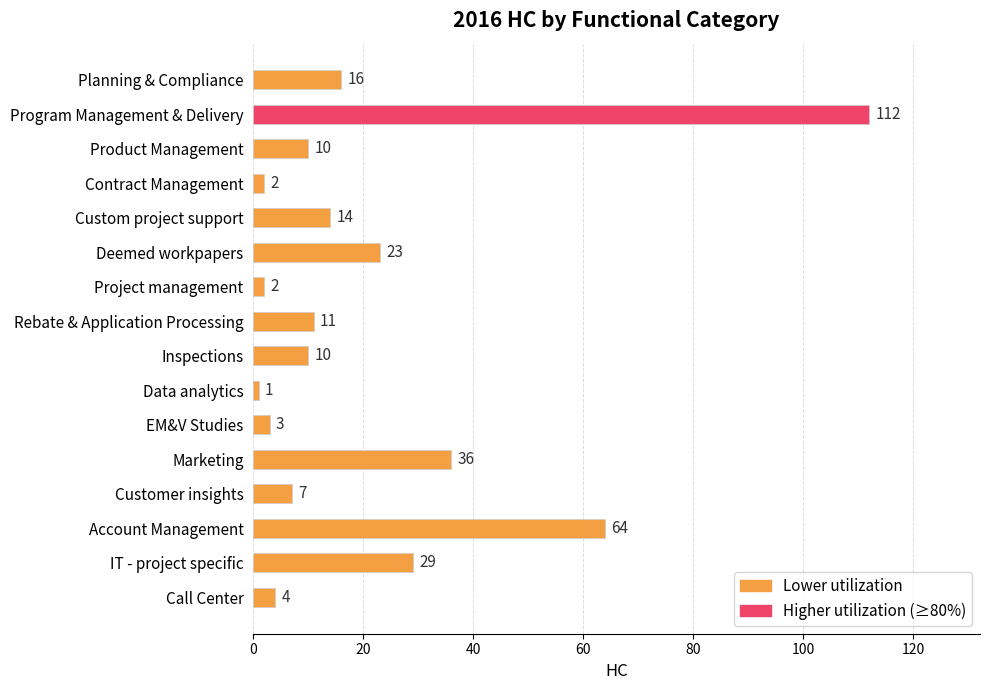

Is it true that the value at Inspections is 10?

True